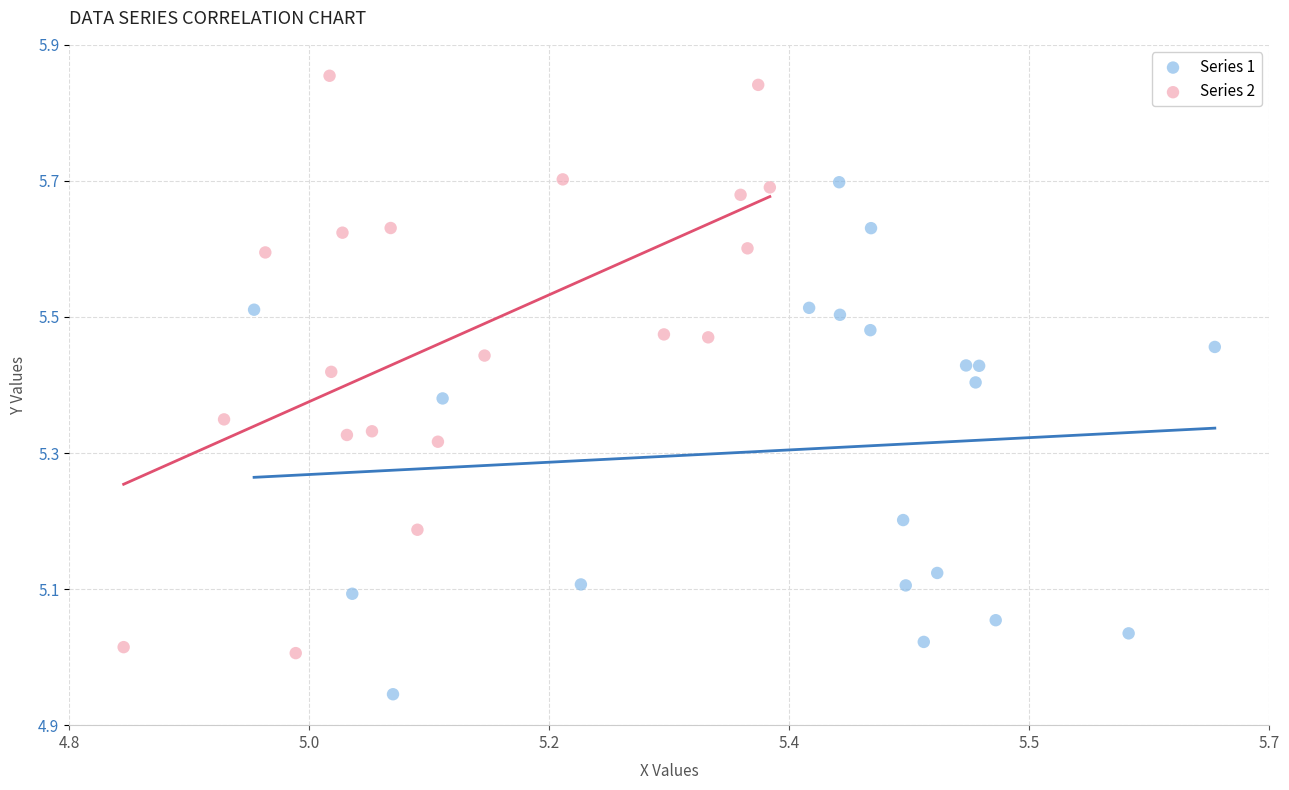

What are all the series names shown in the legend?

Series 1, Series 2